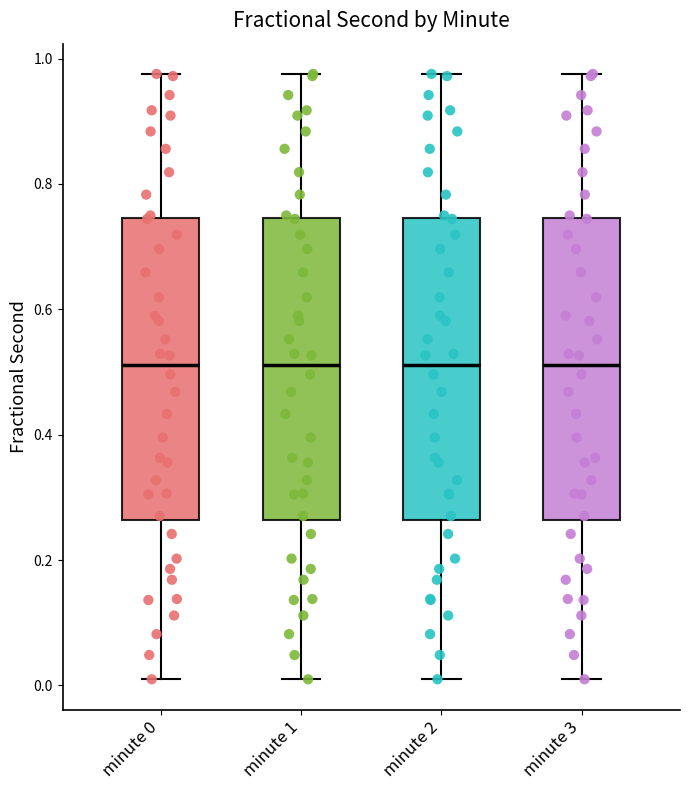

Reading left to right, transcribe this box plot: for each box, give where its median line is, the range the box spans, and where its two whiskers end, as read against the y-axis. The values are not printed on the chart, so give them approximately, as read against the axis.

minute 0: median 0.52, box 0.26 to 0.74, whiskers 0.00 to 0.98
minute 1: median 0.52, box 0.26 to 0.74, whiskers 0.00 to 0.98
minute 2: median 0.52, box 0.26 to 0.74, whiskers 0.00 to 0.98
minute 3: median 0.52, box 0.26 to 0.74, whiskers 0.00 to 0.98